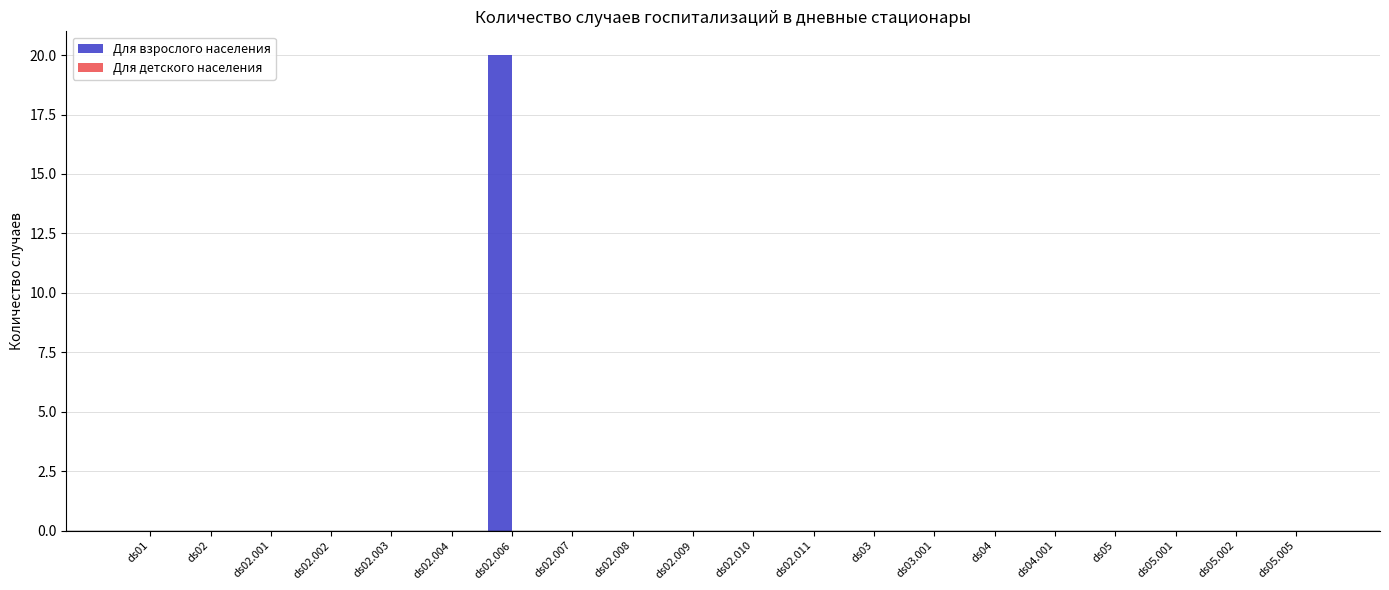

Which has a higher value, ds02.007 or ds02.006?

ds02.006